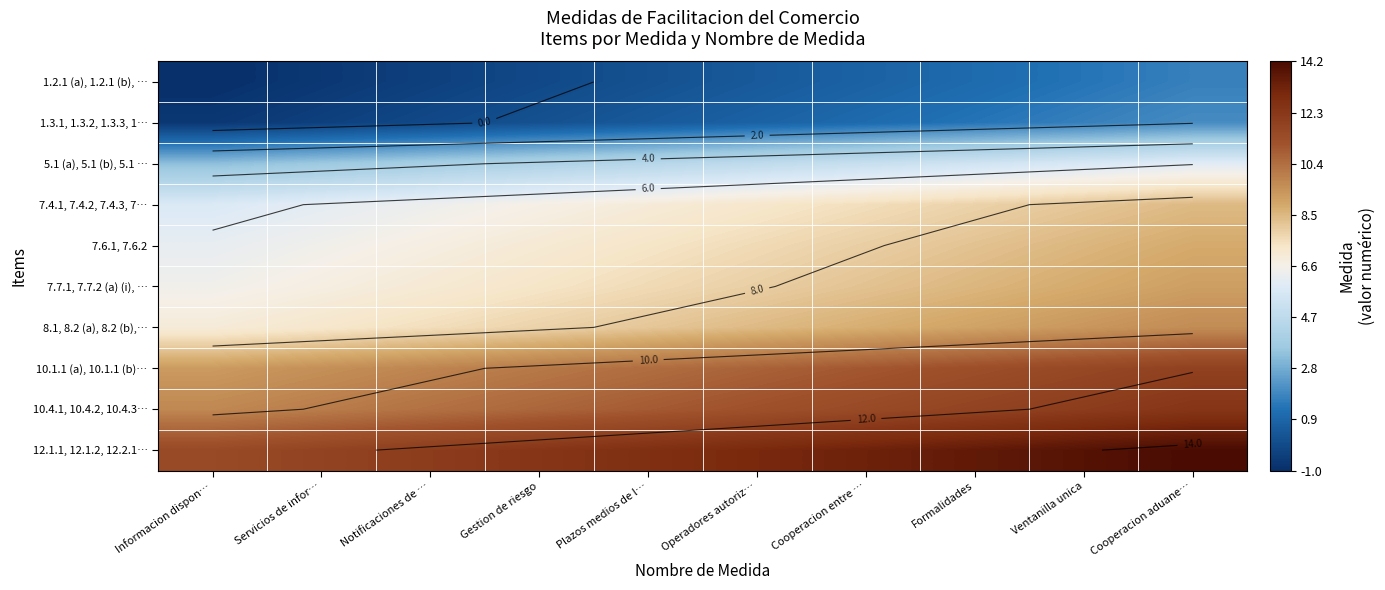

What is the difference between the highest and lowest values at Cooperacion aduane…?

12.6